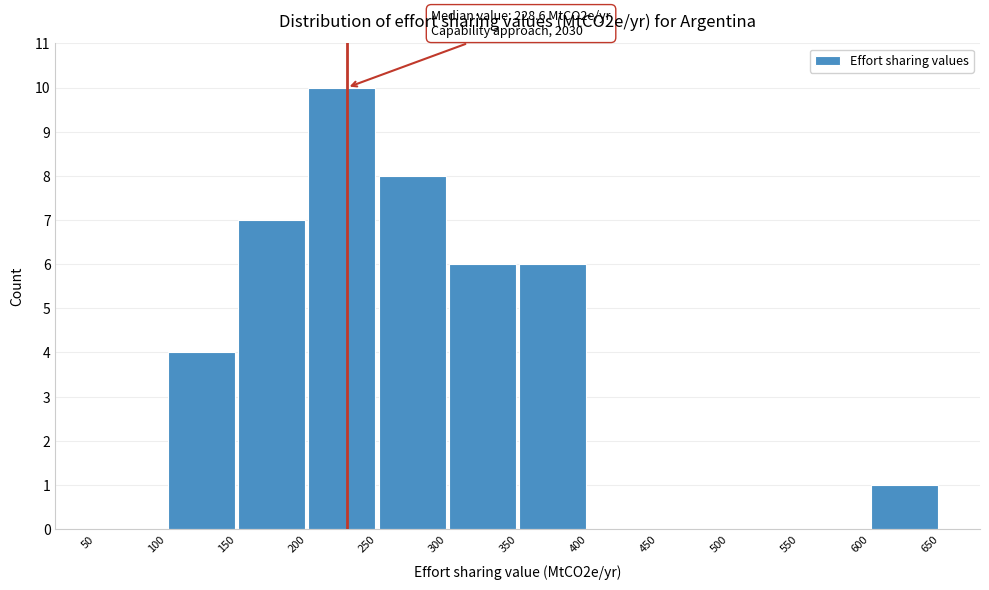

Which range on the x-axis has the tallest bar?

200 to 250